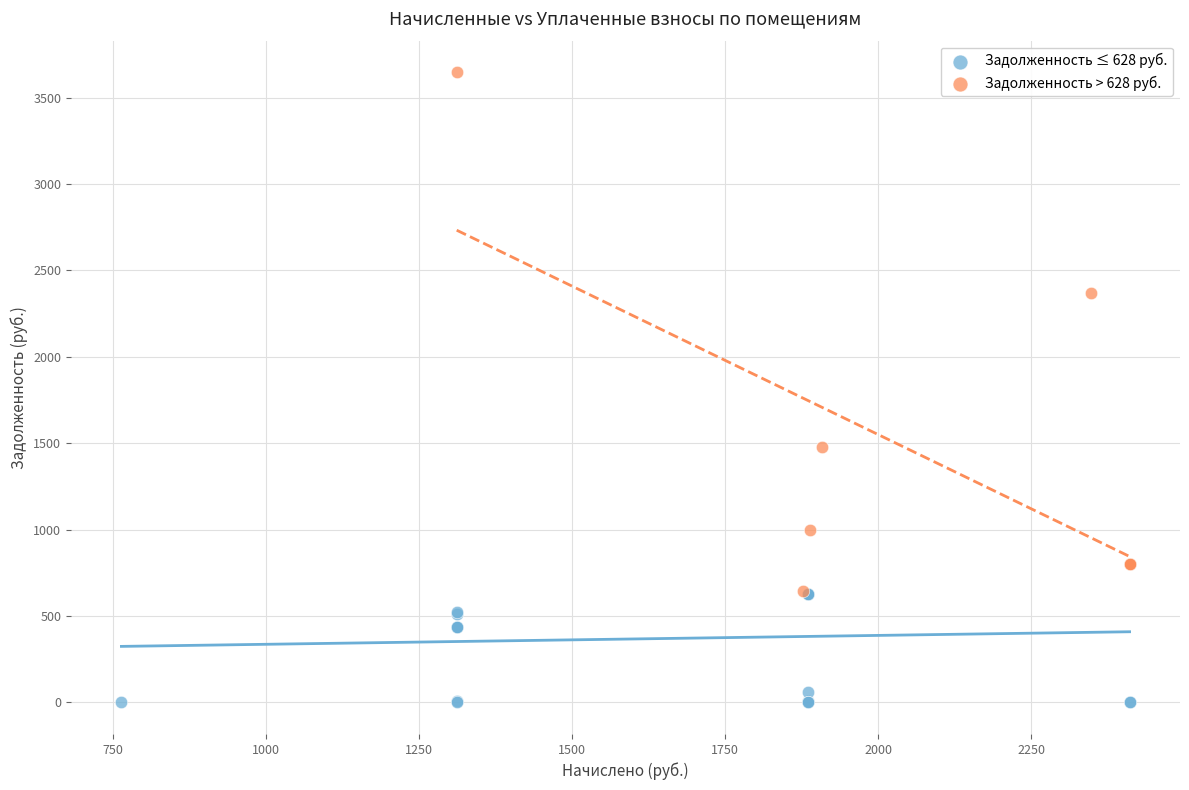

Which series reaches the minimum Y coordinate?

Задолженность ≤ 628 руб.